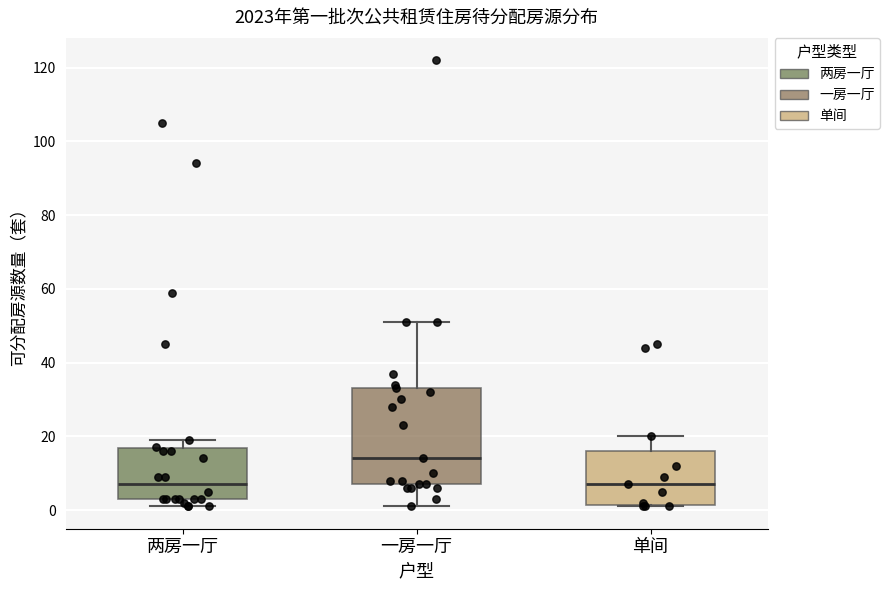

Reading left to right, read every box against the y-axis: the position of its median line, the range the box covers, and the ends of its whiskers. The values are not printed on the chart, so give them approximately, as read against the axis.

两房一厅: median 8, box 4 to 16, whiskers 2 to 20
一房一厅: median 14, box 8 to 34, whiskers 2 to 52
单间: median 8, box 2 to 16, whiskers 2 to 20